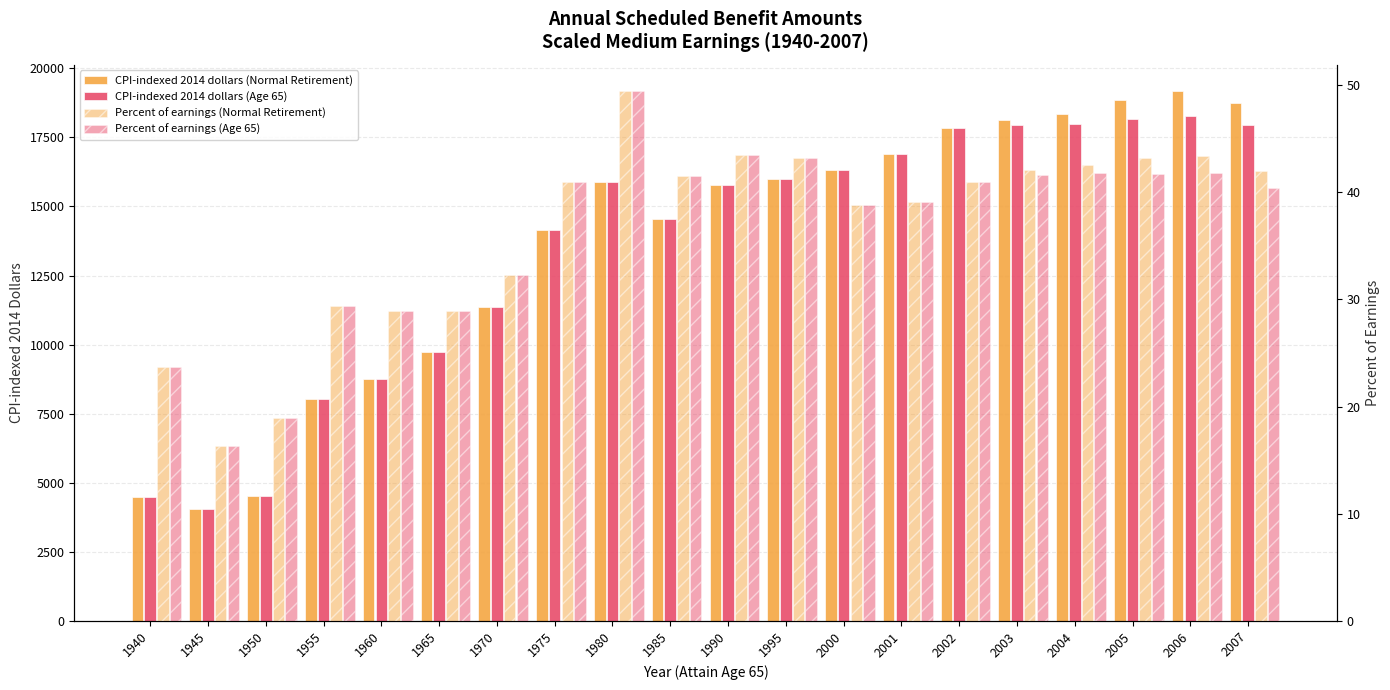

Between 2001 and 2002, which series saw the biggest shift?

CPI-indexed 2014 dollars (Normal Retirement)